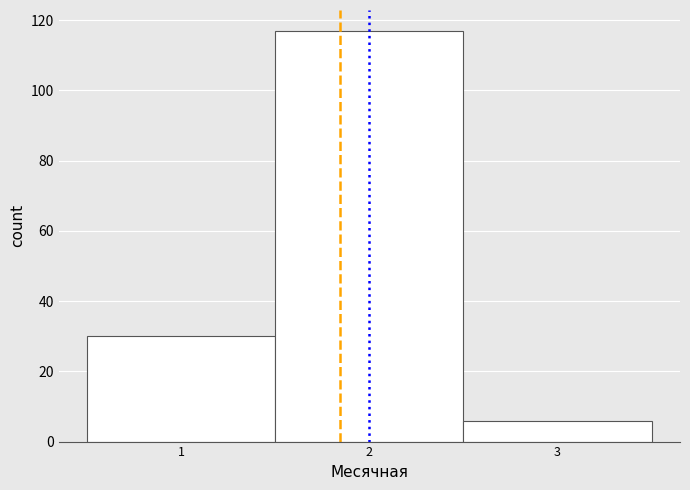

Reading left to right, list every bar in this chart as the range it spans on the x-axis followed by its height. The values are not printed on the chart, so give them approximately, as read against the axis.

0.5 to 1.5: 30
1.5 to 2.5: 118
2.5 to 3.5: 6